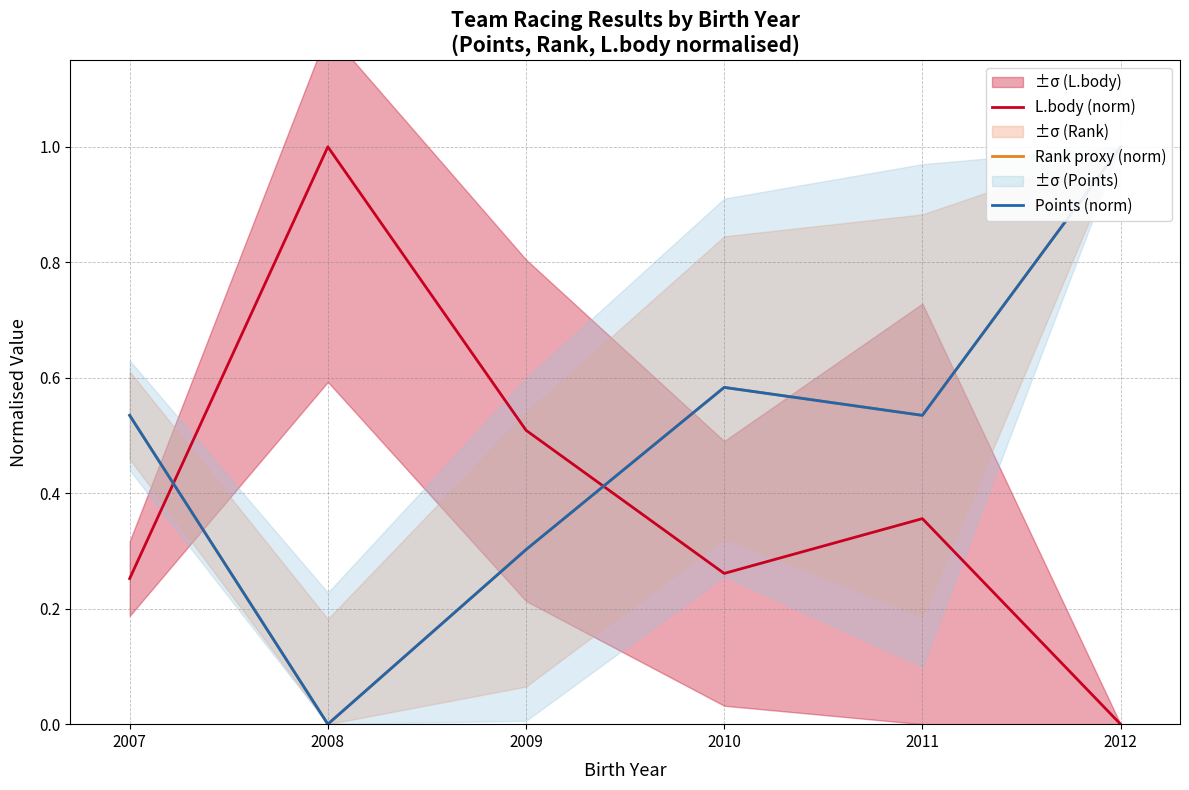

Read the L.body (norm) value at 2010.

0.3